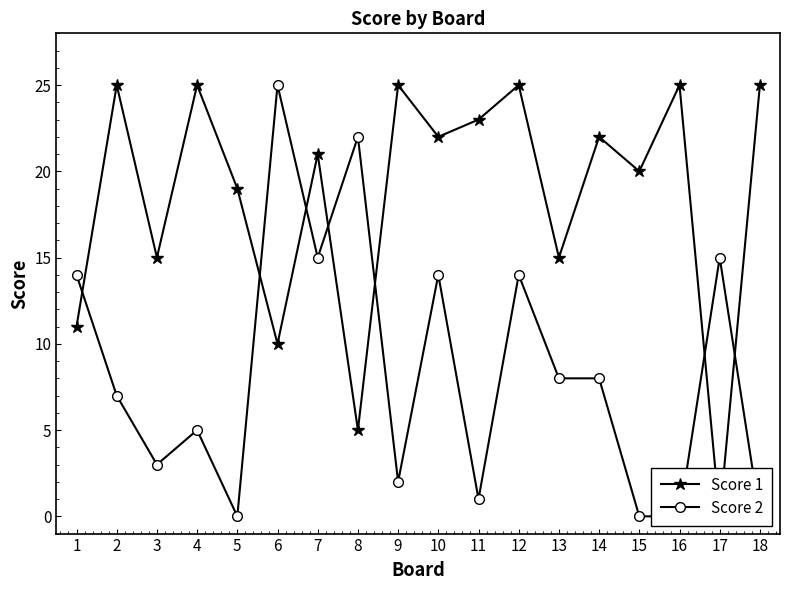

At which category does the chart reach its peak across all series?

2